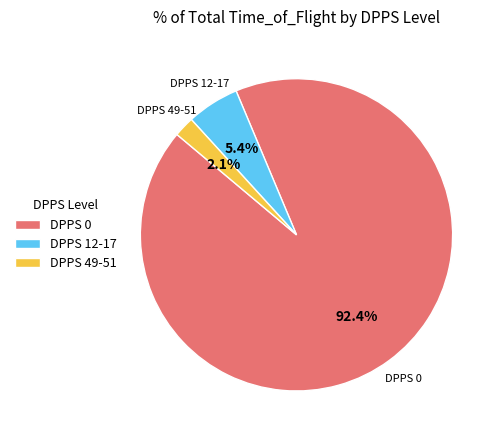

Do DPPS 0 and DPPS 12-17 together represent more than half of the pie?

Yes